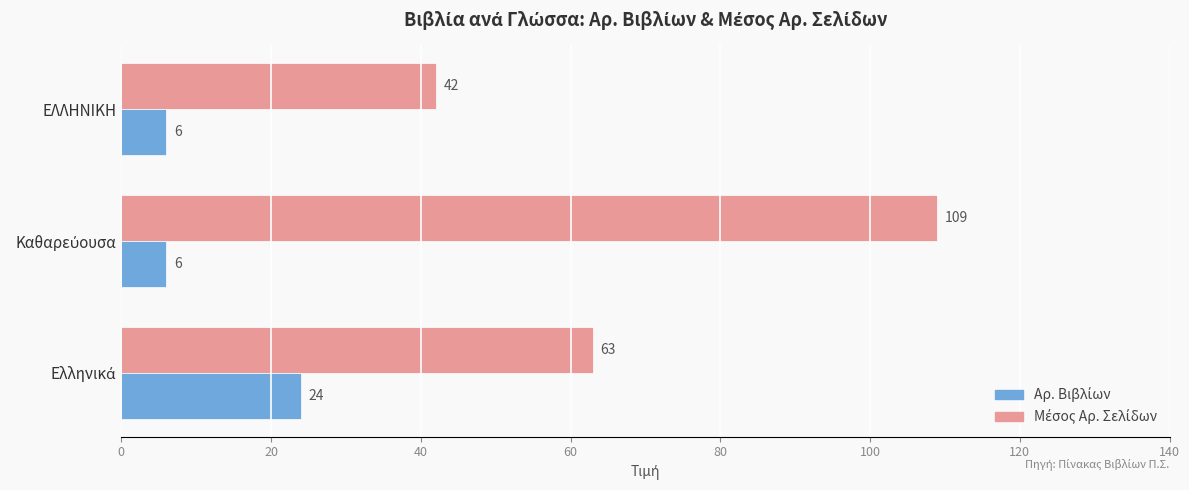

At how many categories does at least one series exceed 31?

3